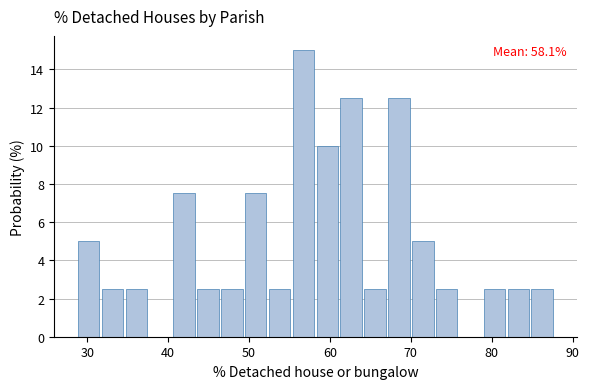

Around what value on the x-axis is the tallest bar? Give the approximate position of its centre, as read against the axis.

57